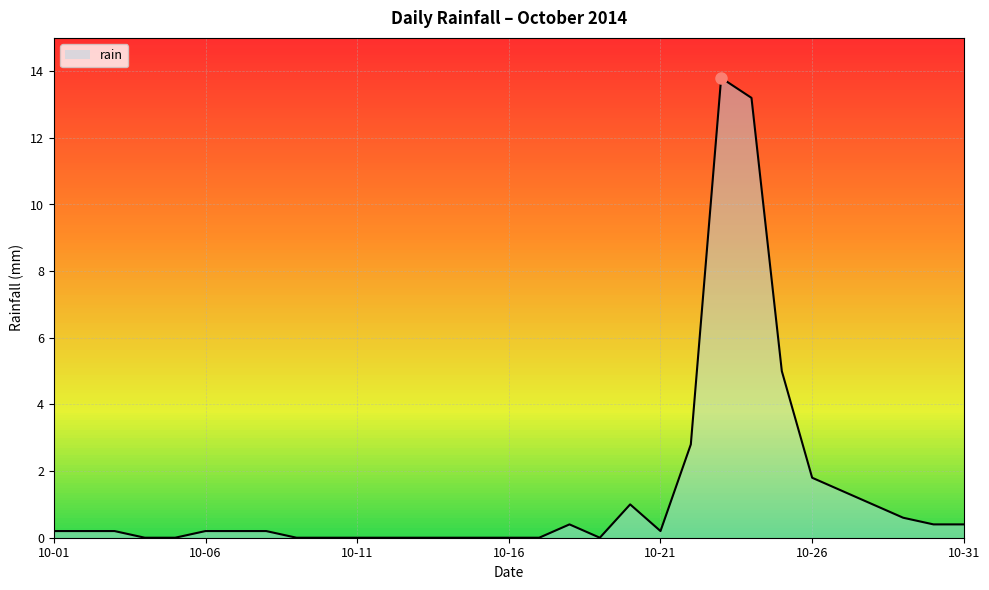

What is the difference between the maximum and second lowest values?

13.8